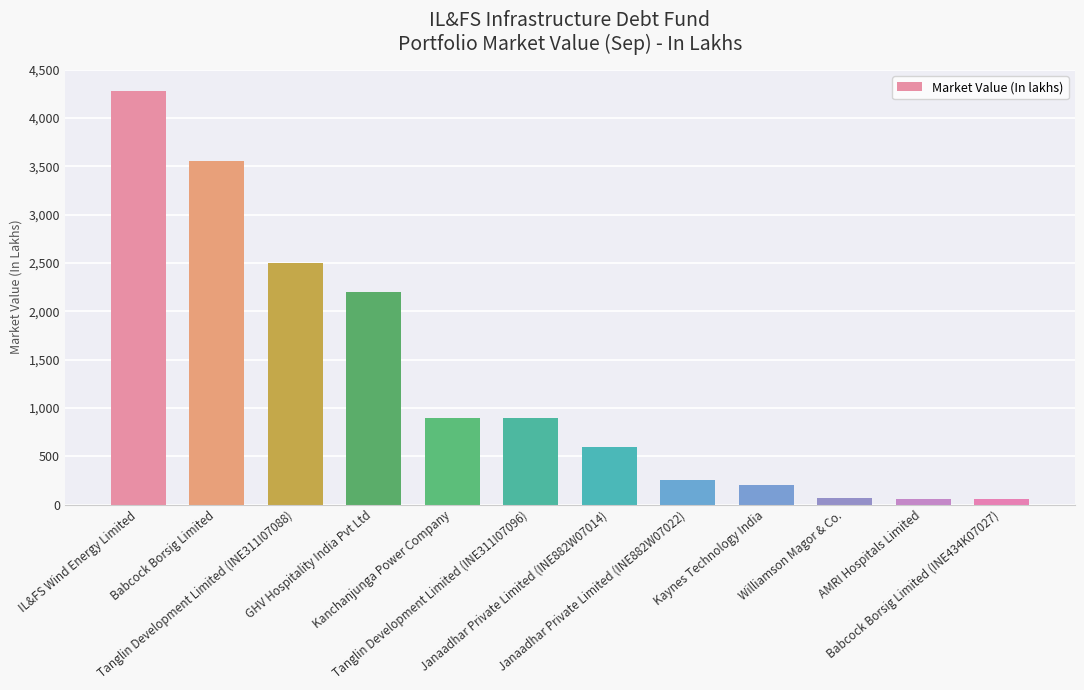

What is the maximum value shown in the chart?

4279.3